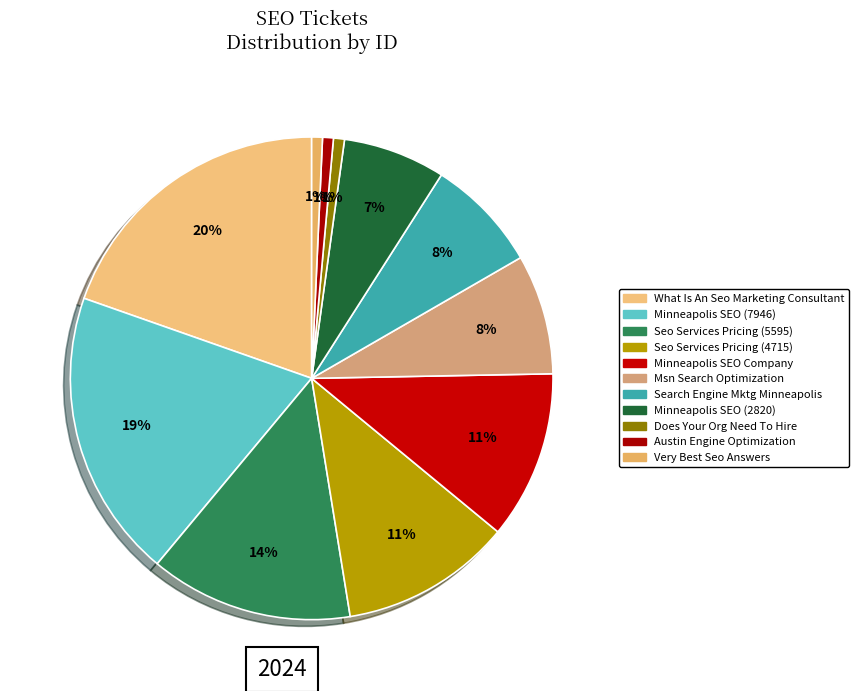

How many segments does this pie chart have?

11